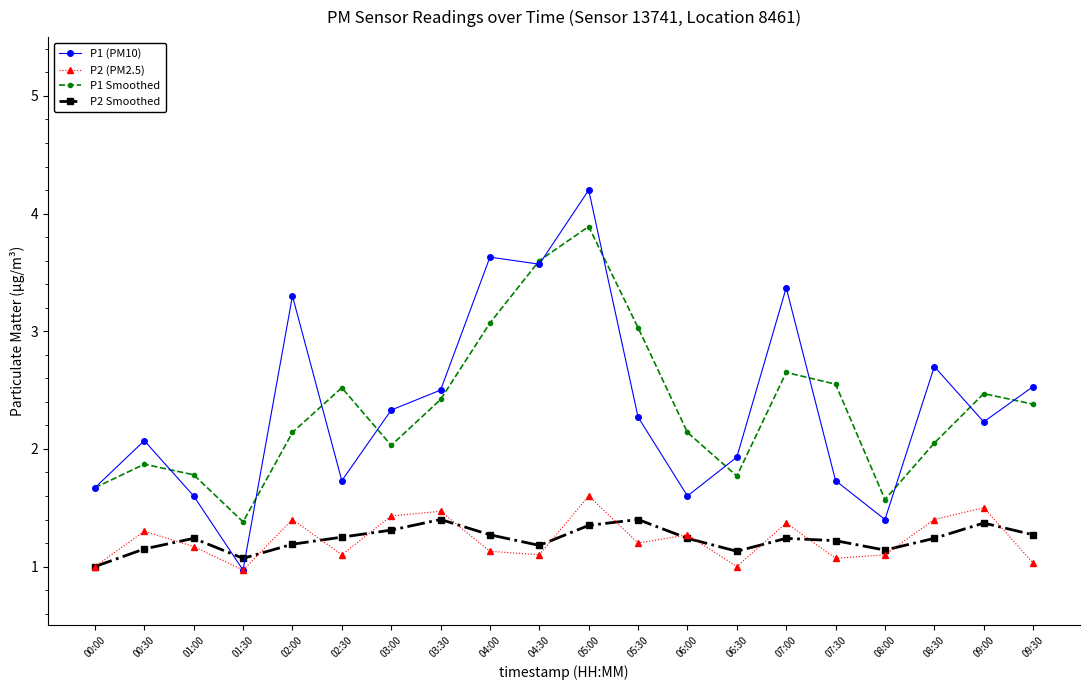

What is the average value of the P1 Smoothed series?

2.3